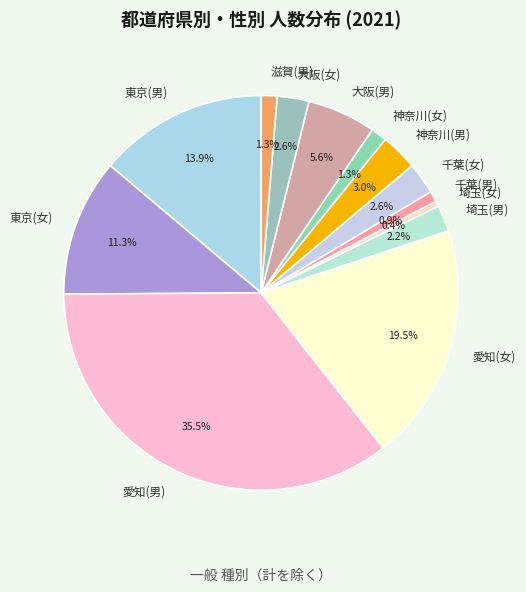

To the nearest percent, what percentage of the pie is 大阪(男)?

6%